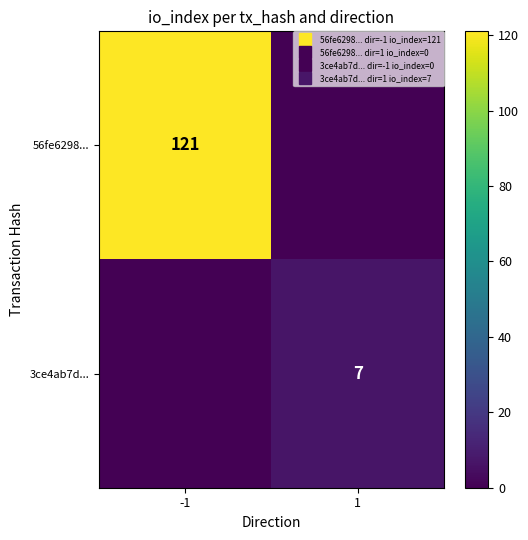

What is the spread (max minus min) of values at -1?

121